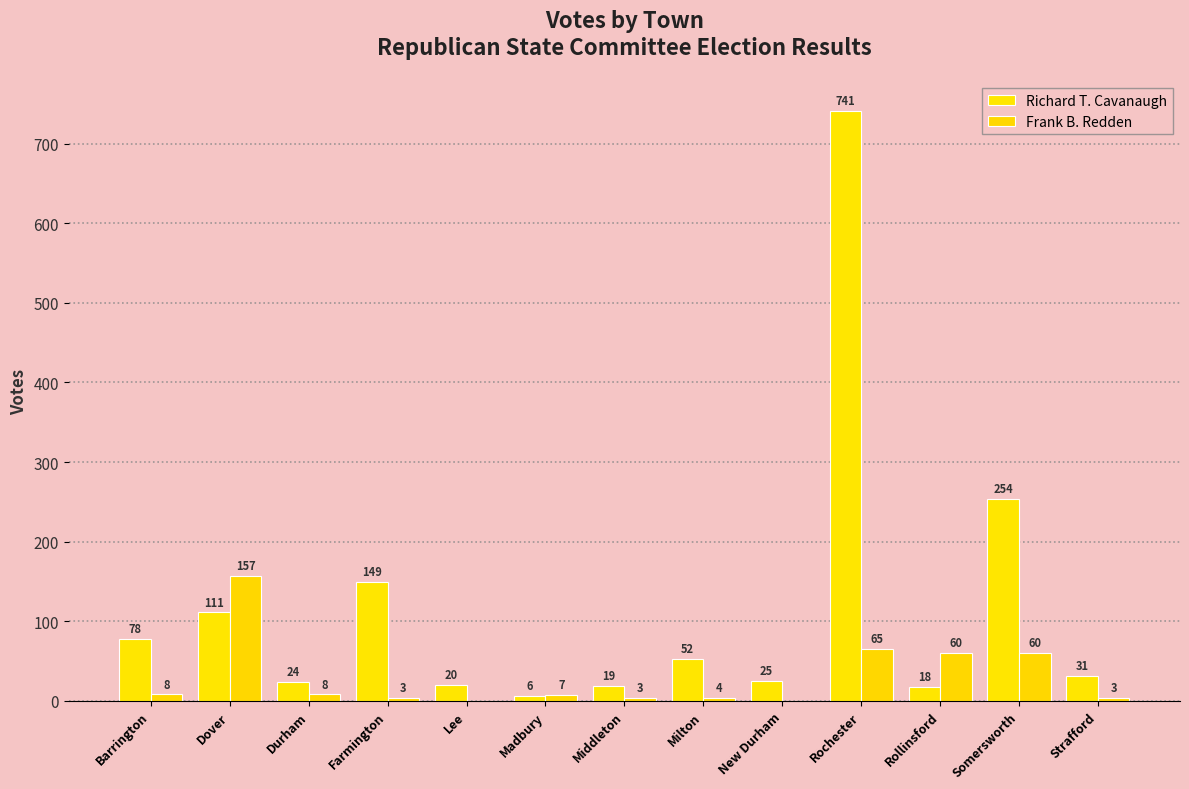

At which category is the sum across all series the highest?

Rochester